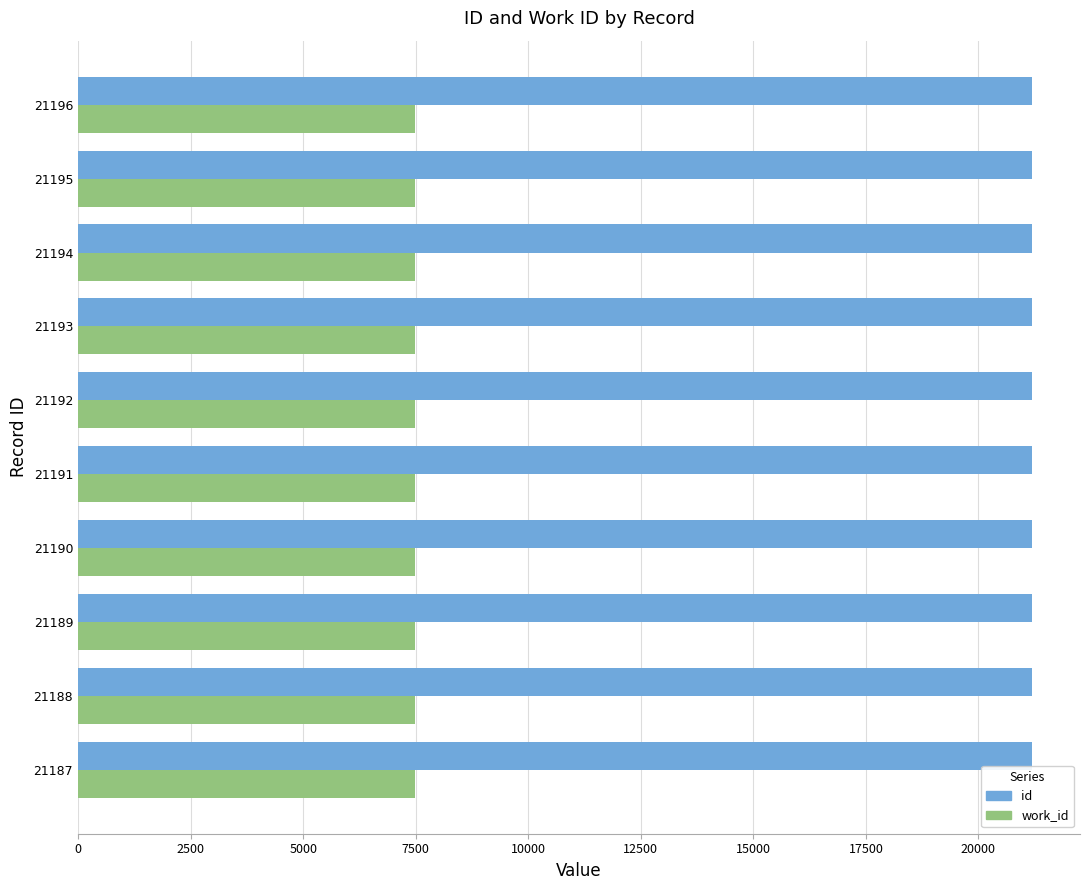

Is it true that work_id equals 13254 at 21188?

False